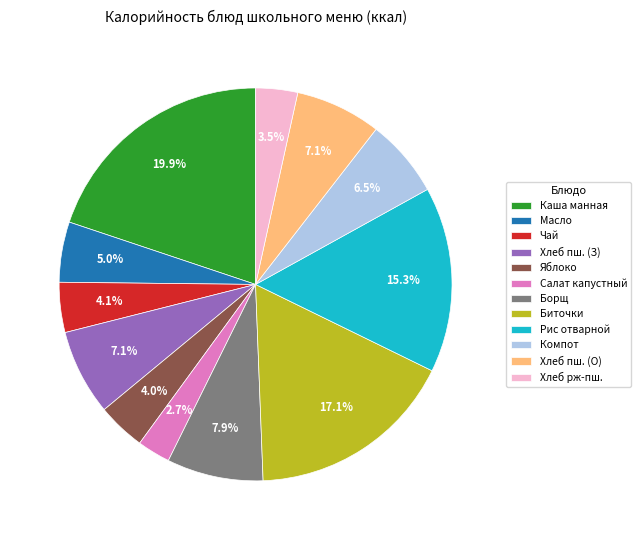

To the nearest percent, what is the average slice percentage?

8%